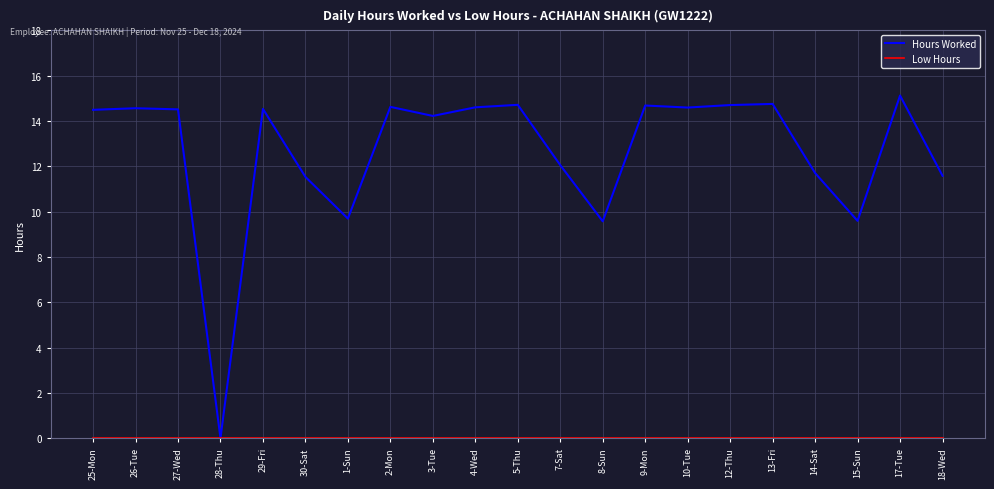

Which series changed the most between 13-Fri and 15-Sun?

Hours Worked